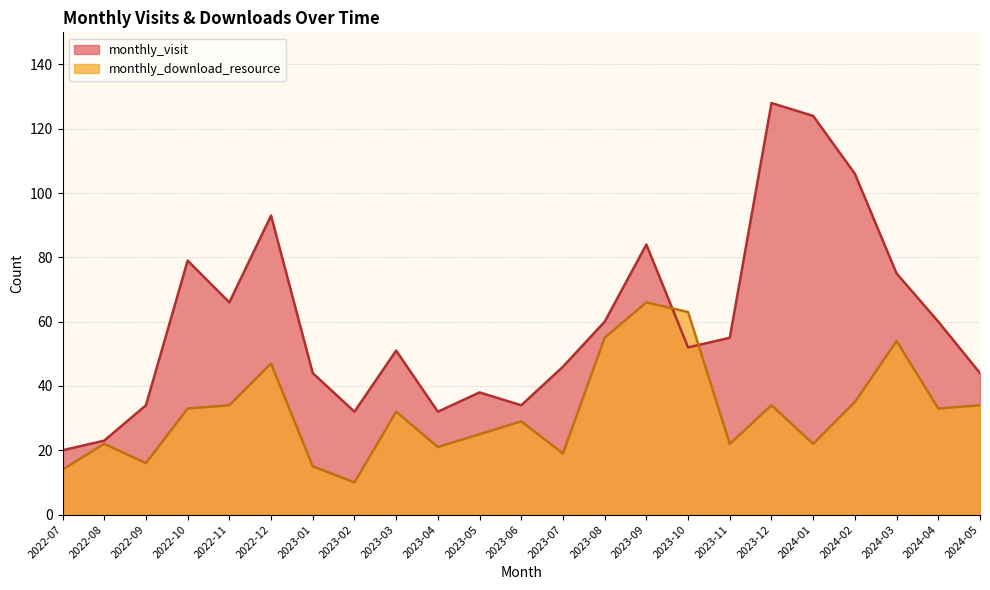

True or false: monthly_download_resource and monthly_visit cross at least once.

True